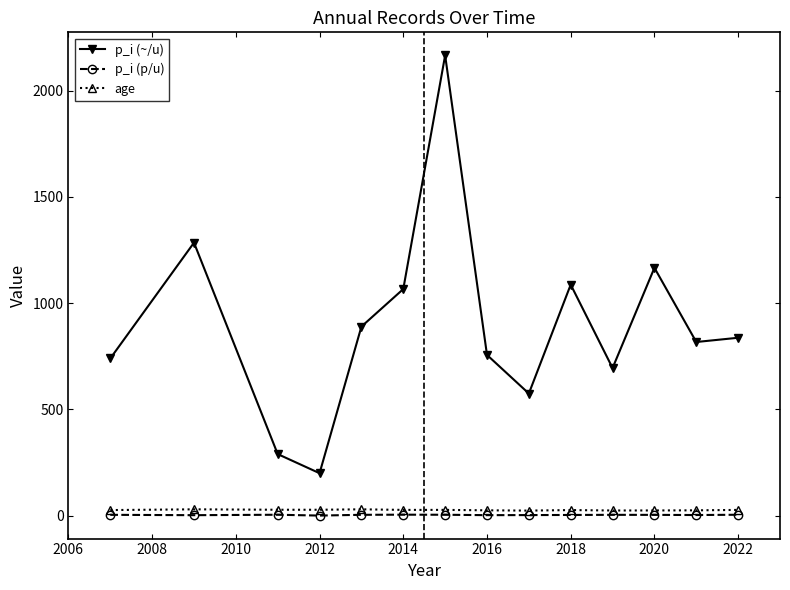

How many lines are shown in the chart?

3